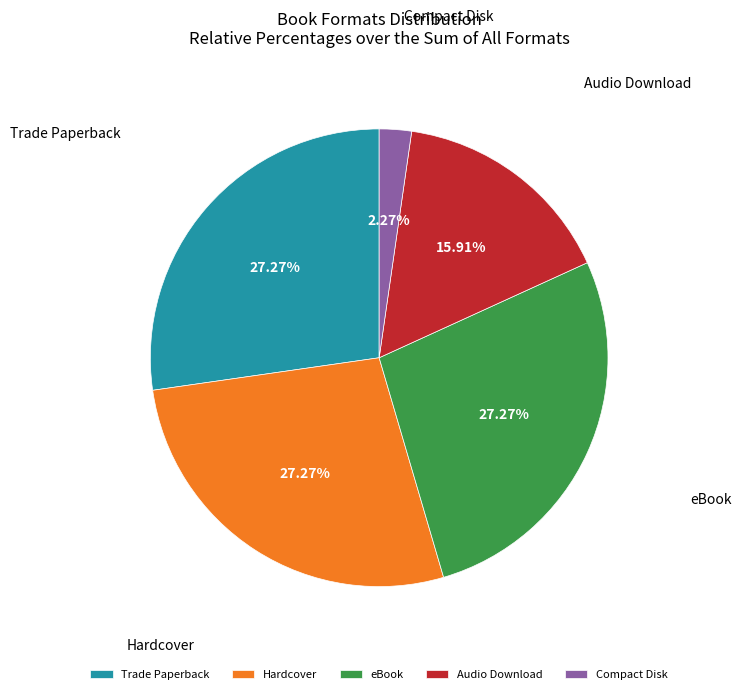

To the nearest percent, what is the combined percentage of Hardcover and Audio Download?

43%